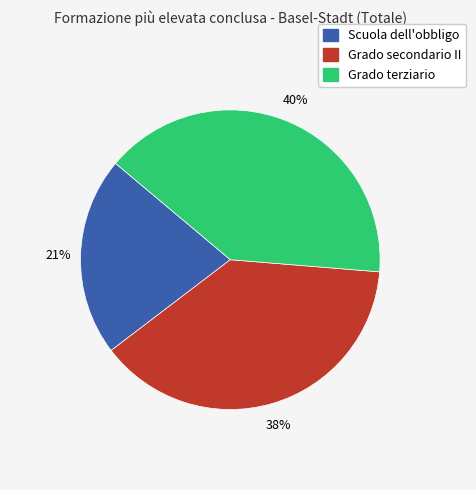

To the nearest percent, what is the difference between the largest and smallest slice percentages?

19%